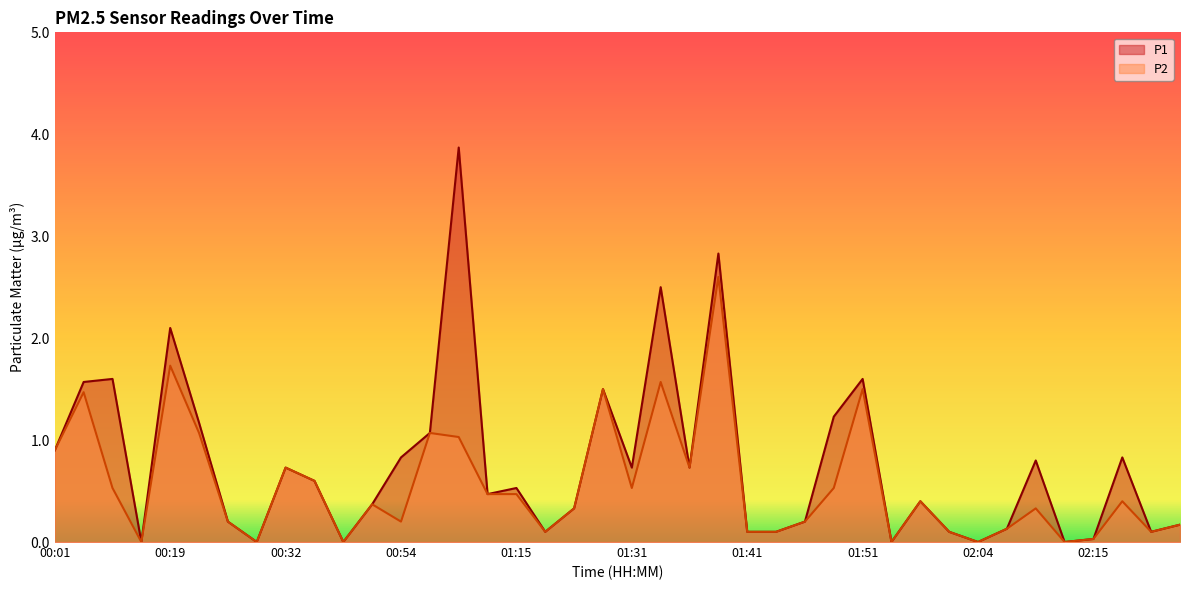

How many values in the P2 series exceed 0?

34